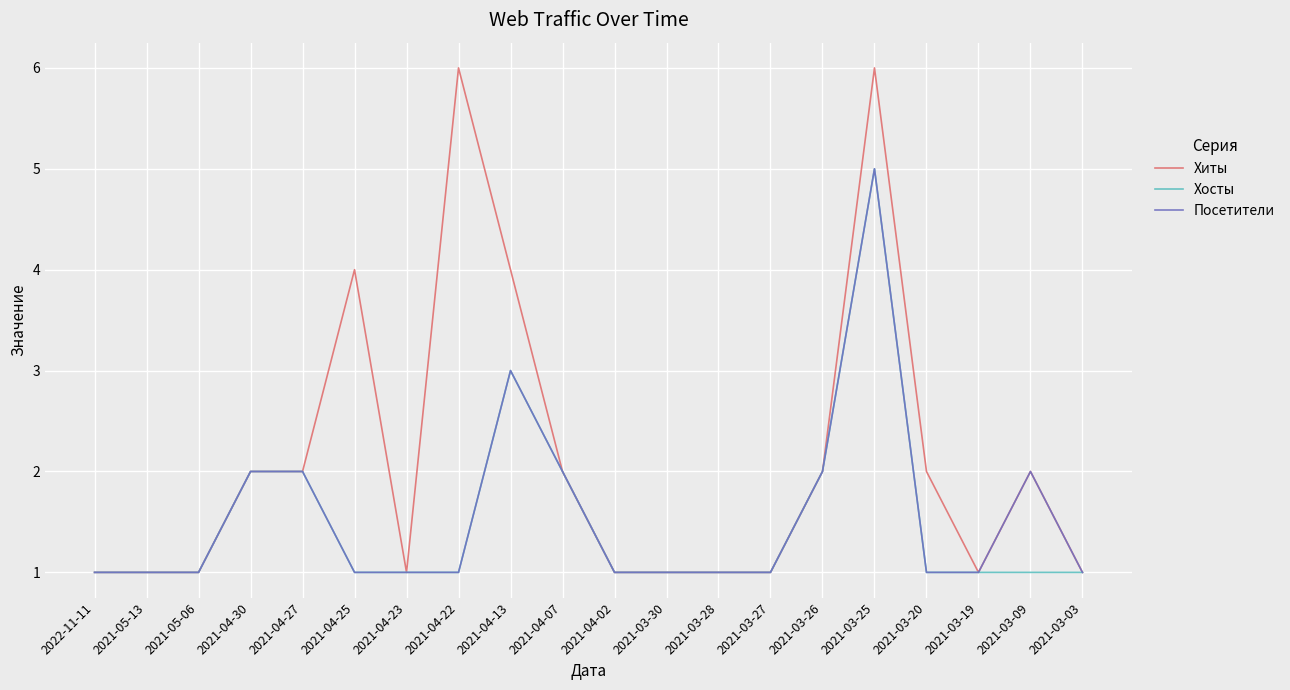

What position from the right is 2021-04-23?

14